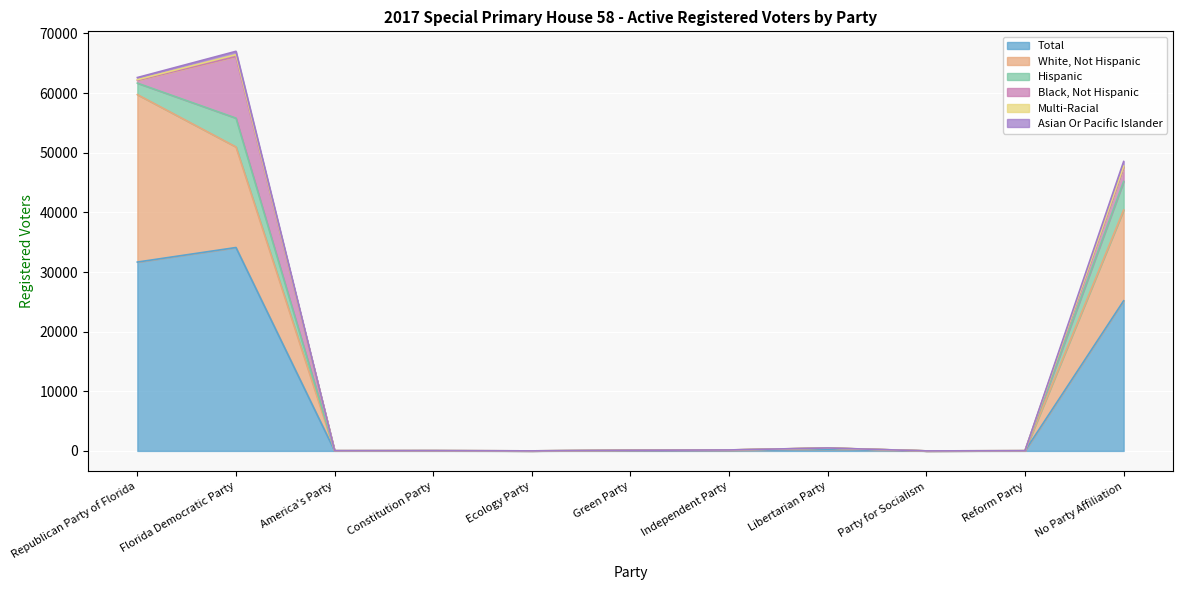

What position from the left is Libertarian Party?

8